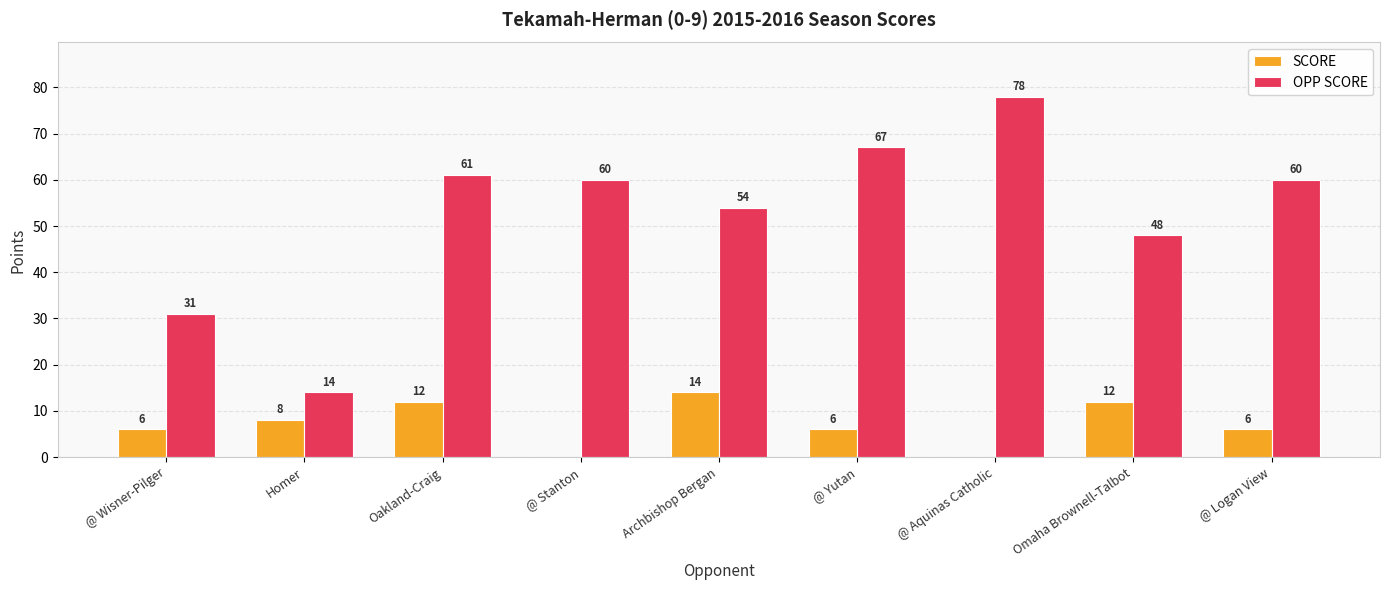

The value of OPP SCORE at Omaha Brownell-Talbot is 16. True or false?

False